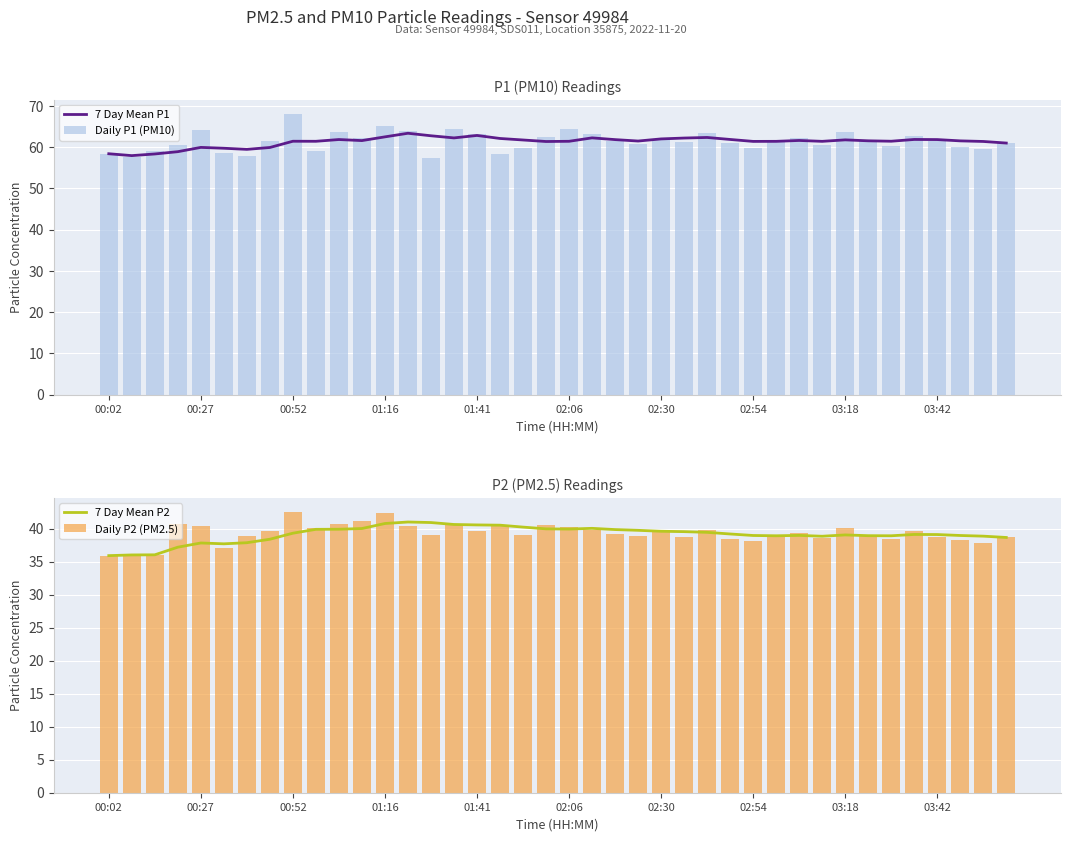

True or false: 7 Day Mean P1 has a value of 96.8 at 18.

False